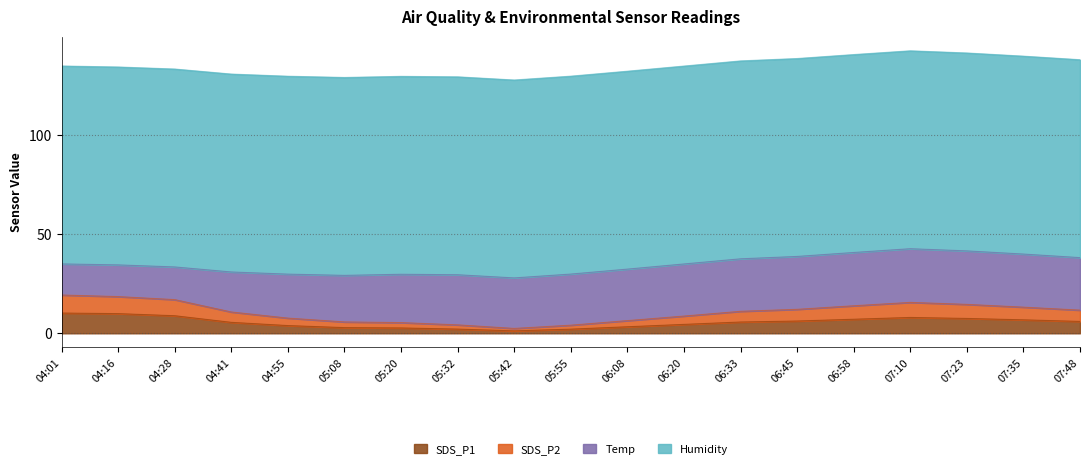

The value of SDS_P1 at 04:41 is 5.5. True or false?

True